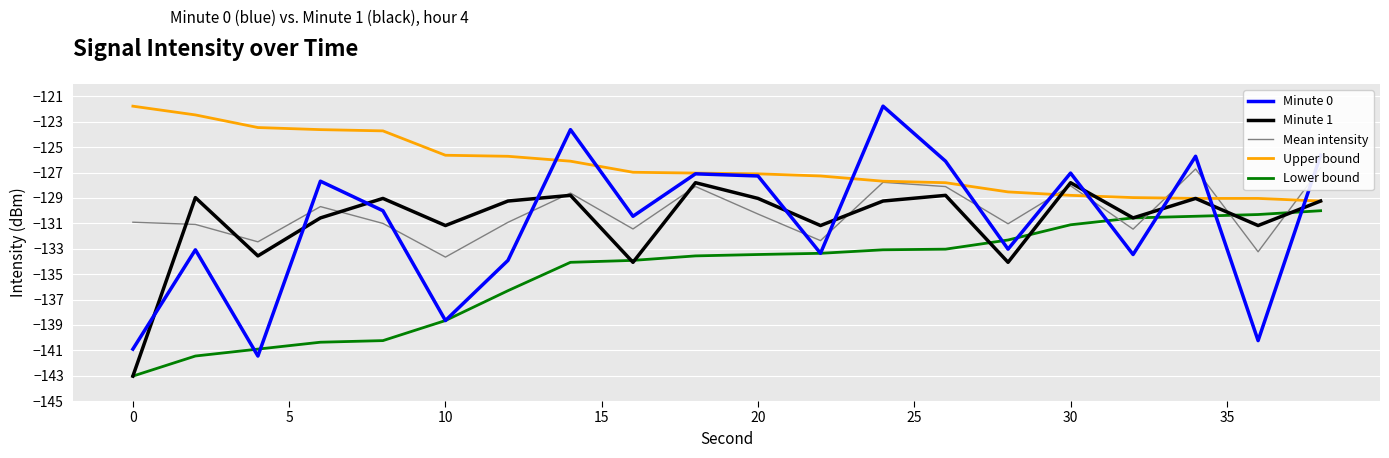

True or false: Lower bound and Upper bound intersect in this chart.

False